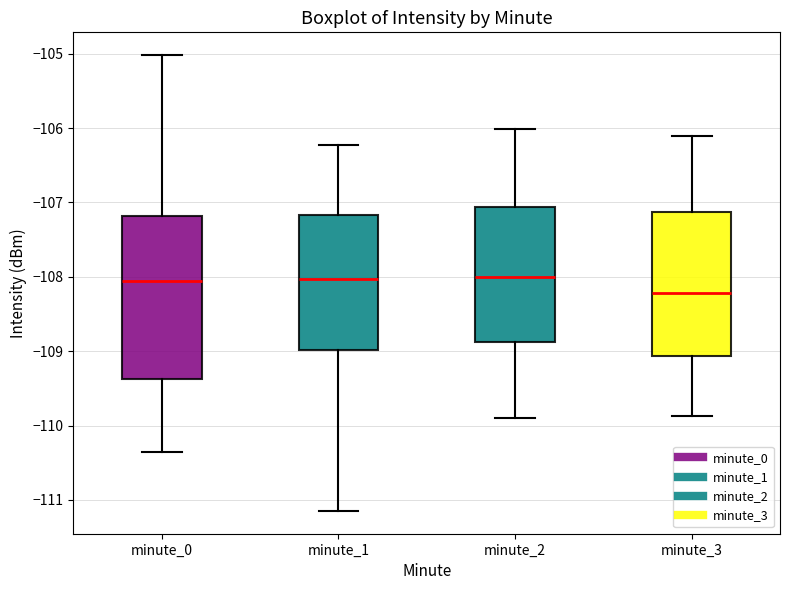

Which box's median line is the lowest?

minute_3